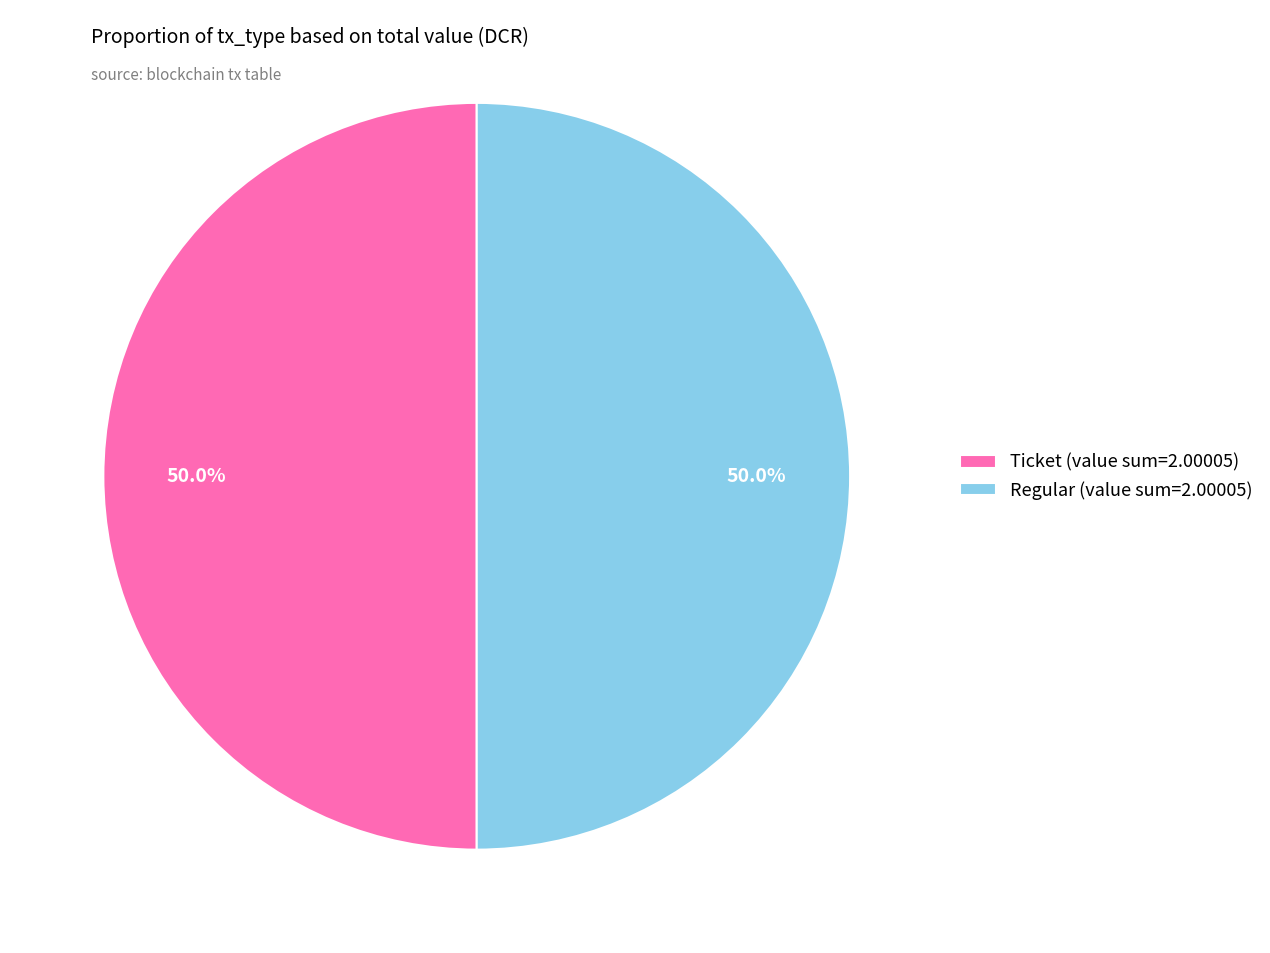

Is the sum of Regular (value sum=2.00005) and Ticket (value sum=2.00005) greater than half?

Yes